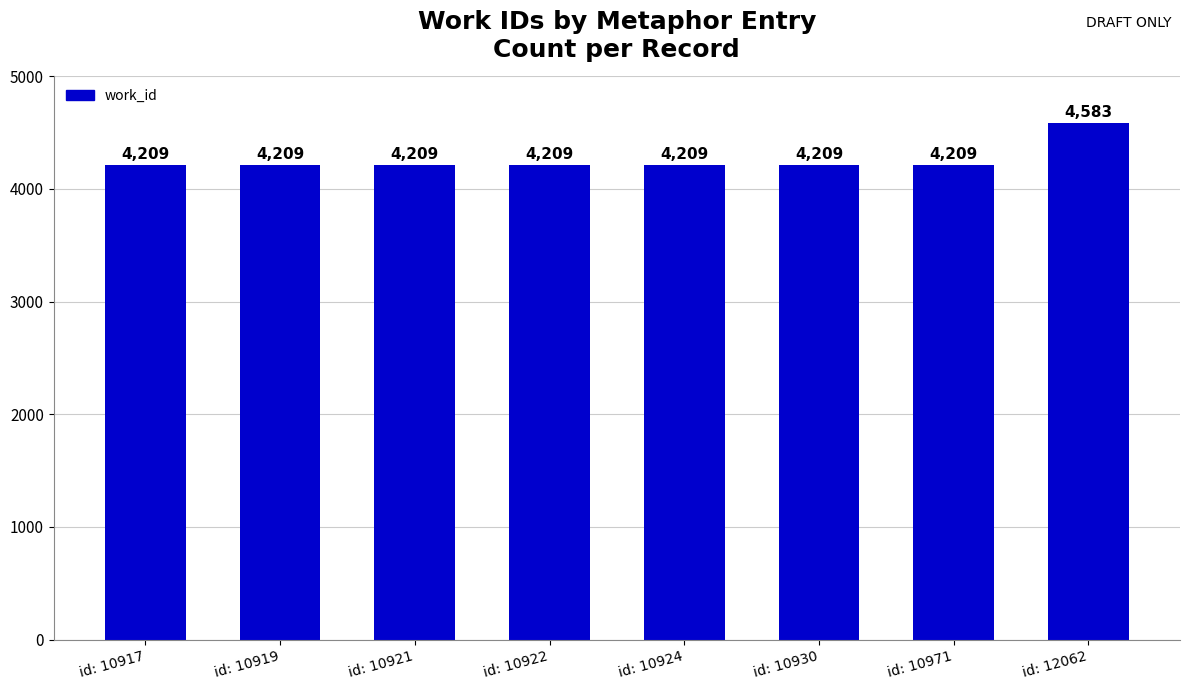

What is the sum of the values at id: 10917 and id: 12062?

8792